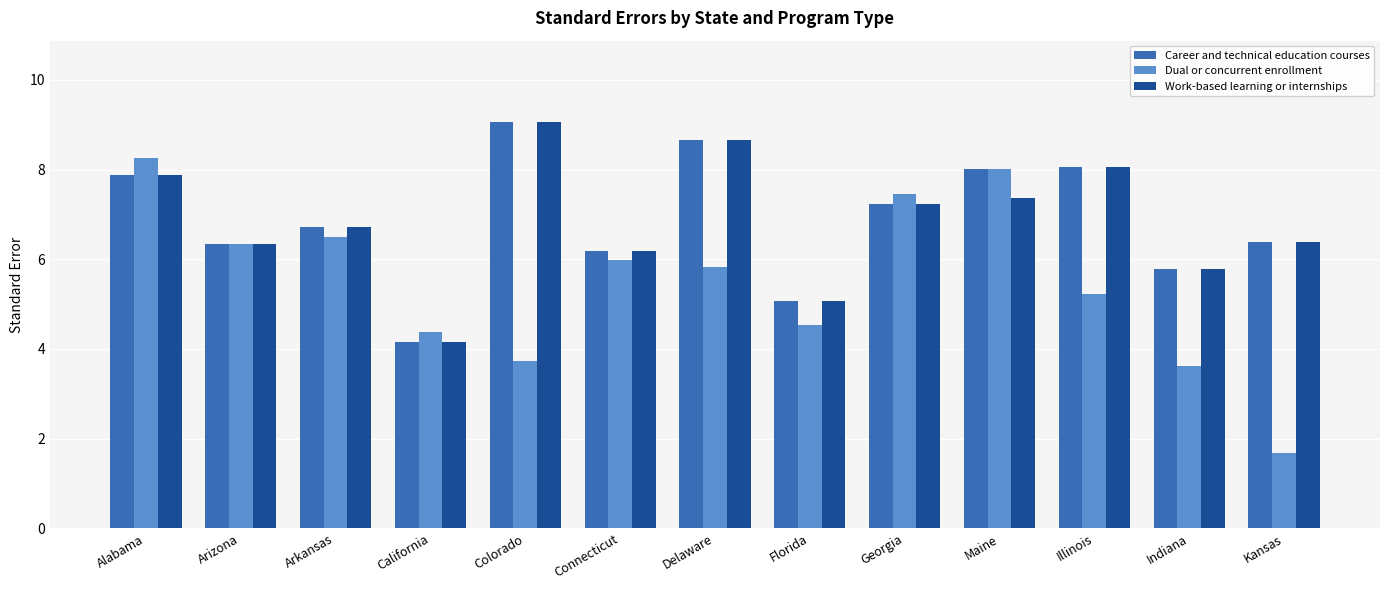

Is it true that Work-based learning or internships equals 6.7 at Arkansas?

True